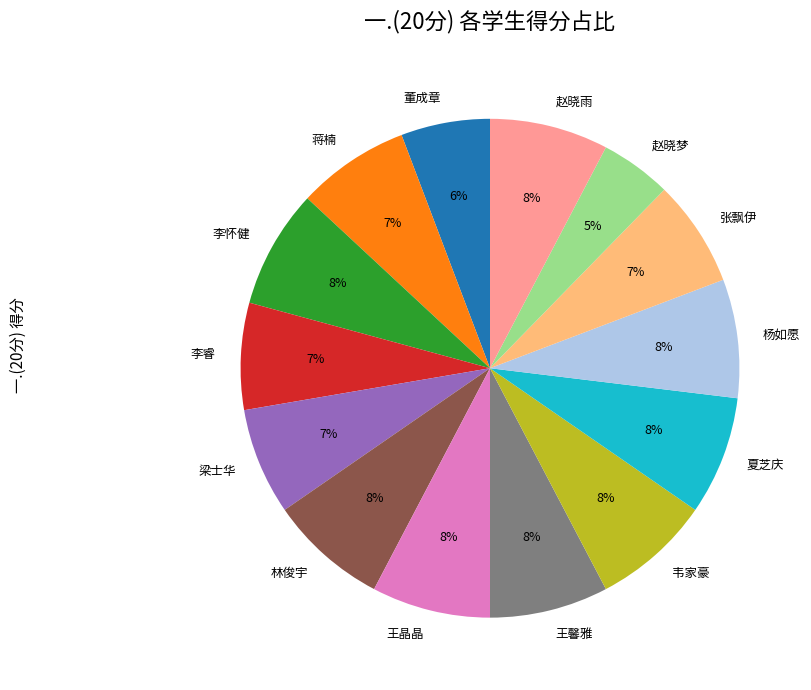

To the nearest percent, what is the difference between the 董成章 and 林俊宇 slice percentages?

2%